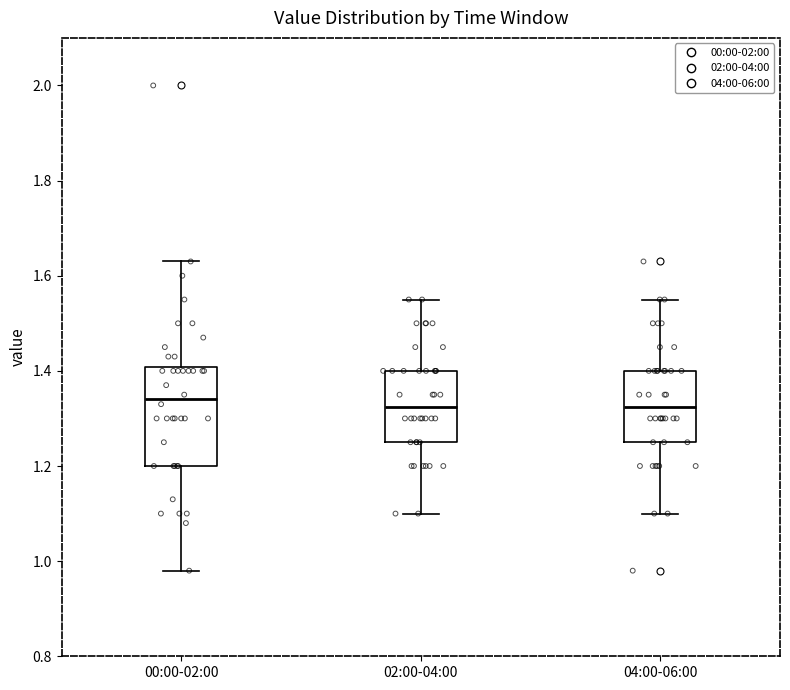

Comparing the boxes themselves (not the whiskers), which one is the tallest?

00:00-02:00